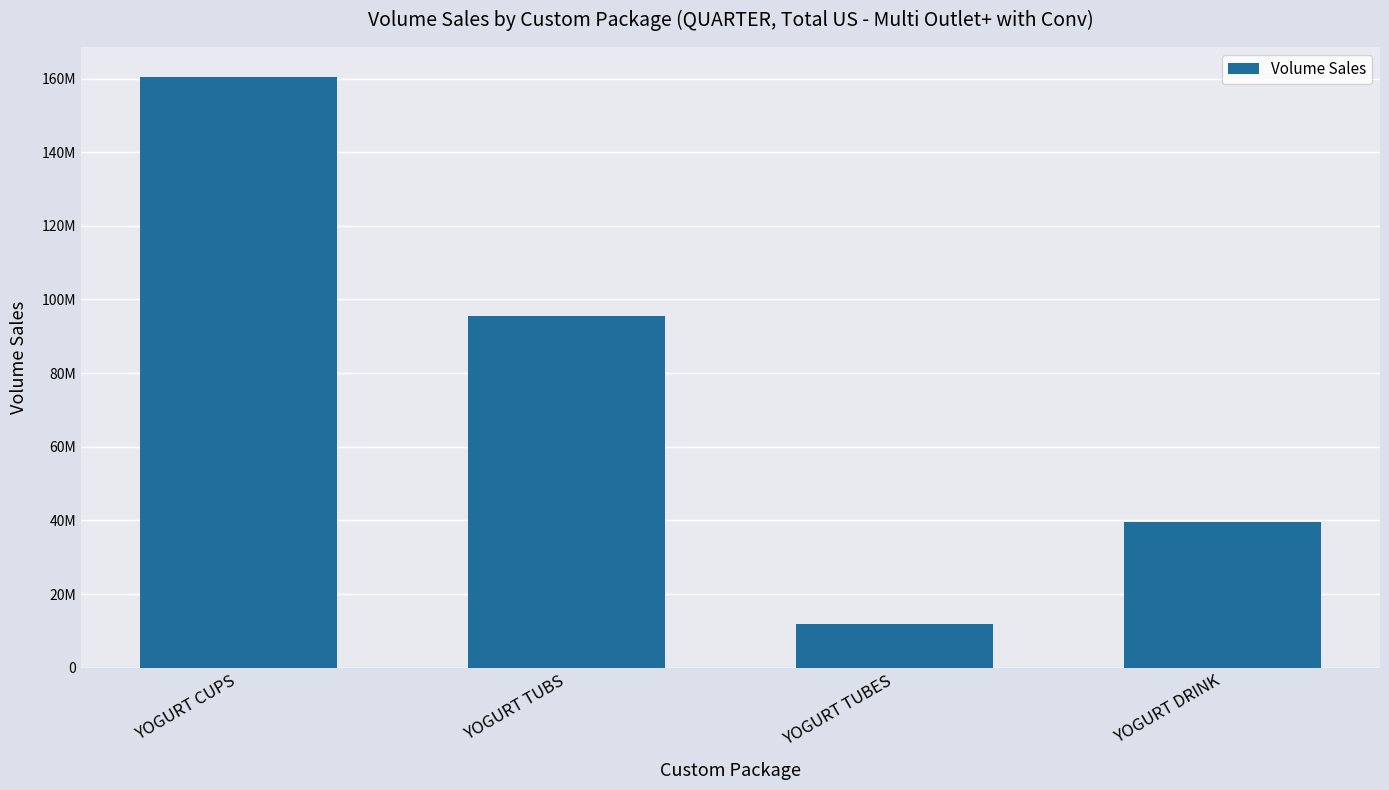

Which has a higher value, YOGURT DRINK or YOGURT TUBES?

YOGURT DRINK